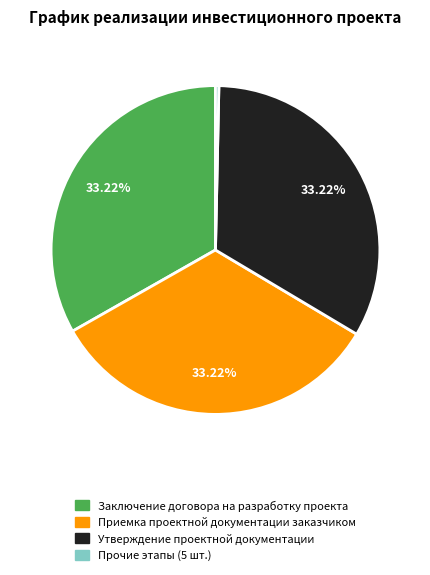

Does any single category account for the majority?

No